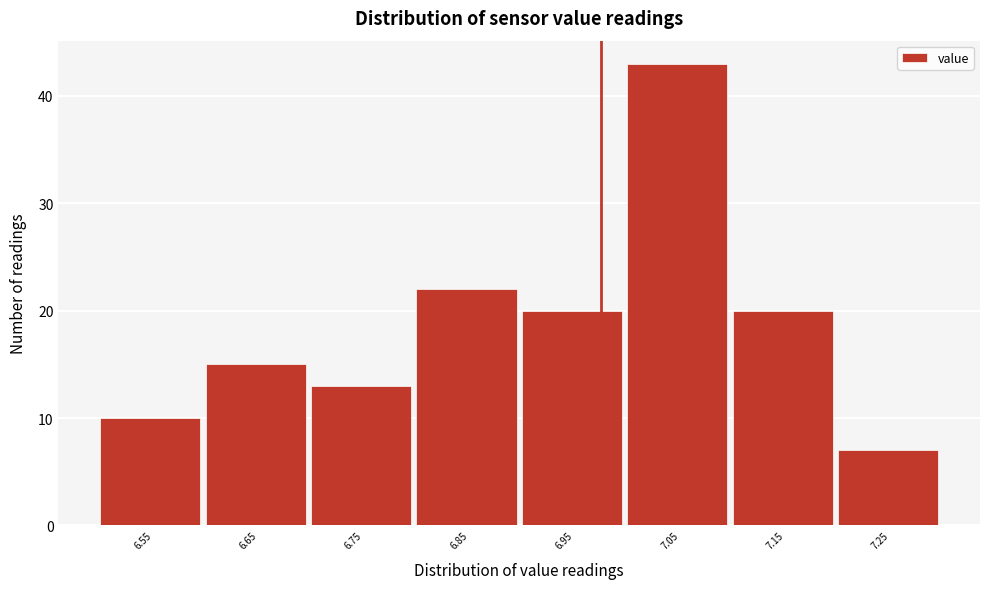

Reading left to right, extract all data points from this chart.

10	15	13	22	20	43	20	7